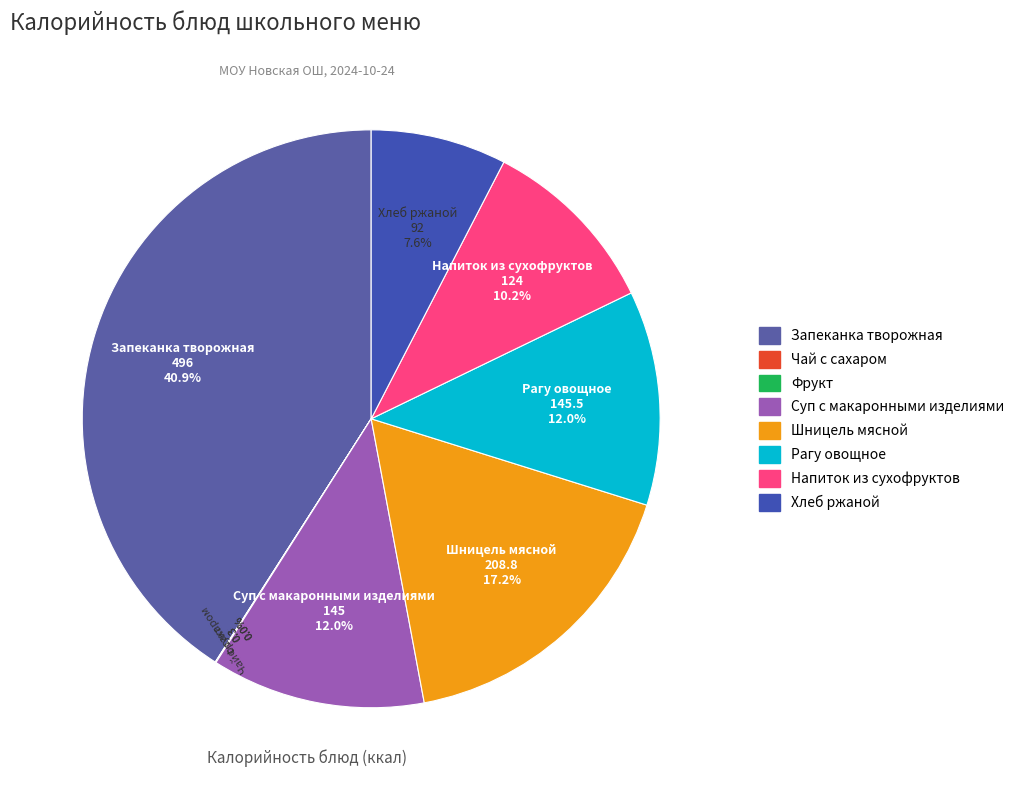

Does Рагу овощное represent more than half of the total?

No